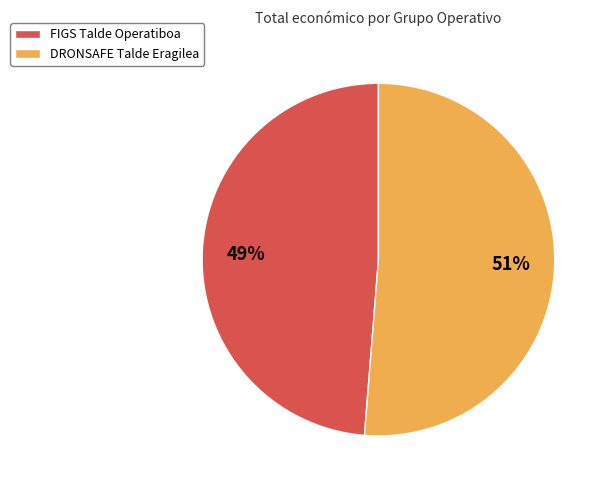

How many segments does this pie chart have?

2